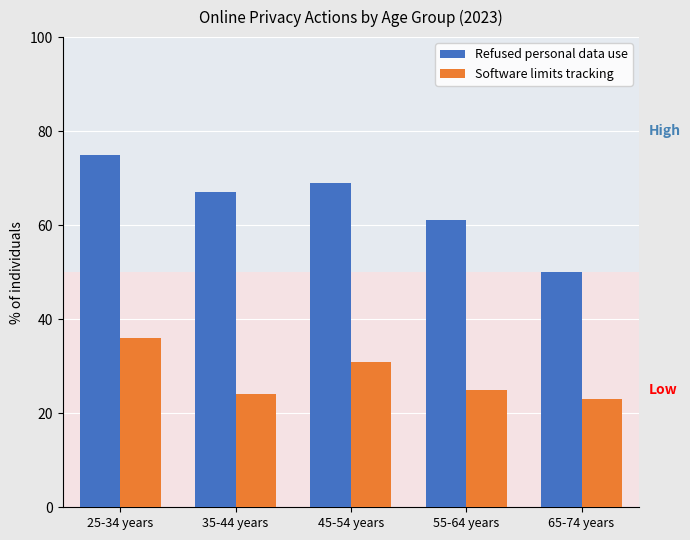

What is the difference between the Refused personal data use values at 65-74 years and 55-64 years?

11